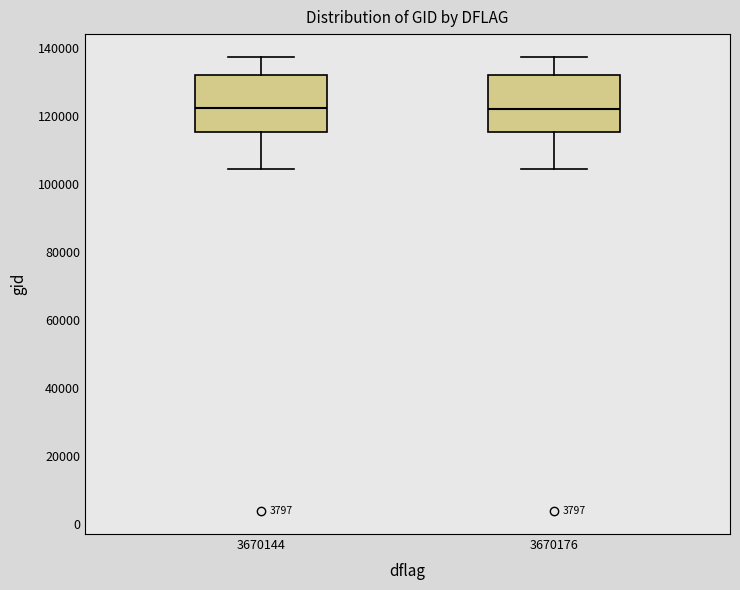

Where does the lower whisker of the box at x = 3670176 end on the y-axis? The values are not printed on the chart, so give them approximately, as read against the axis.

104000